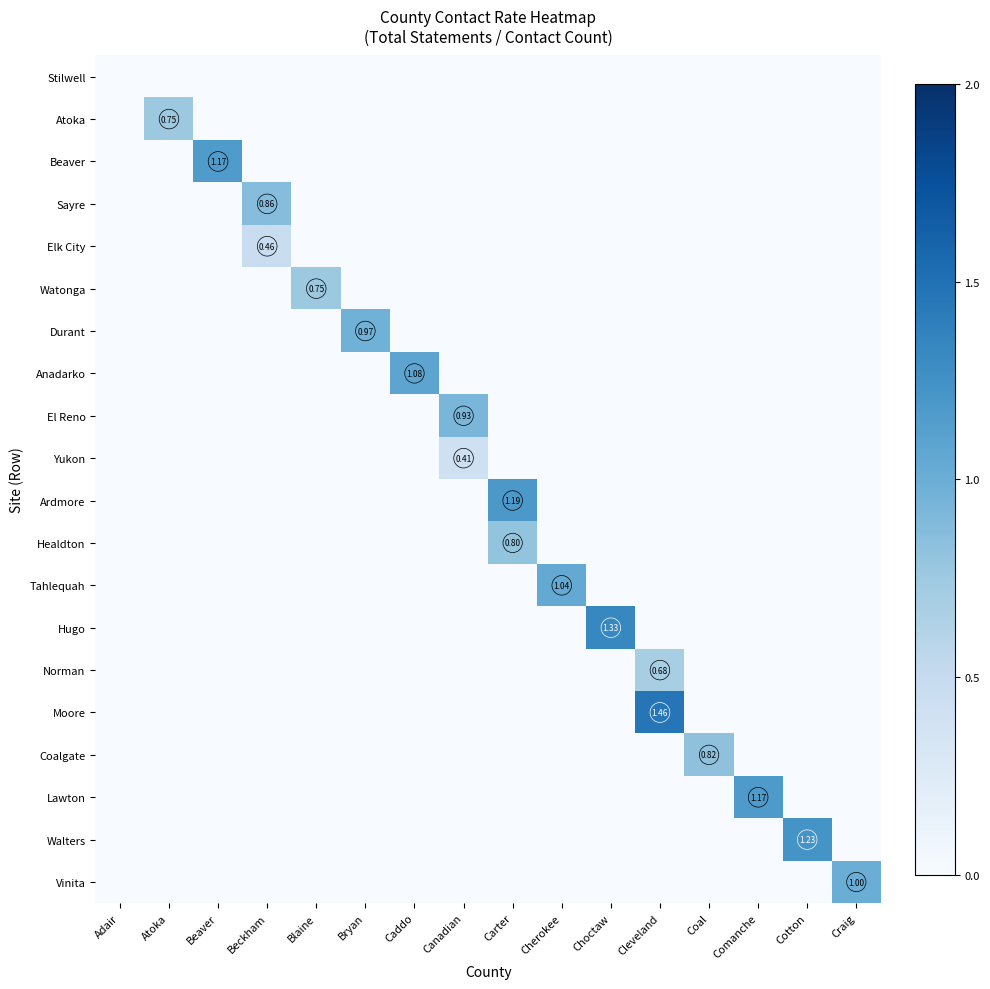

How many series are shown in this chart?

20